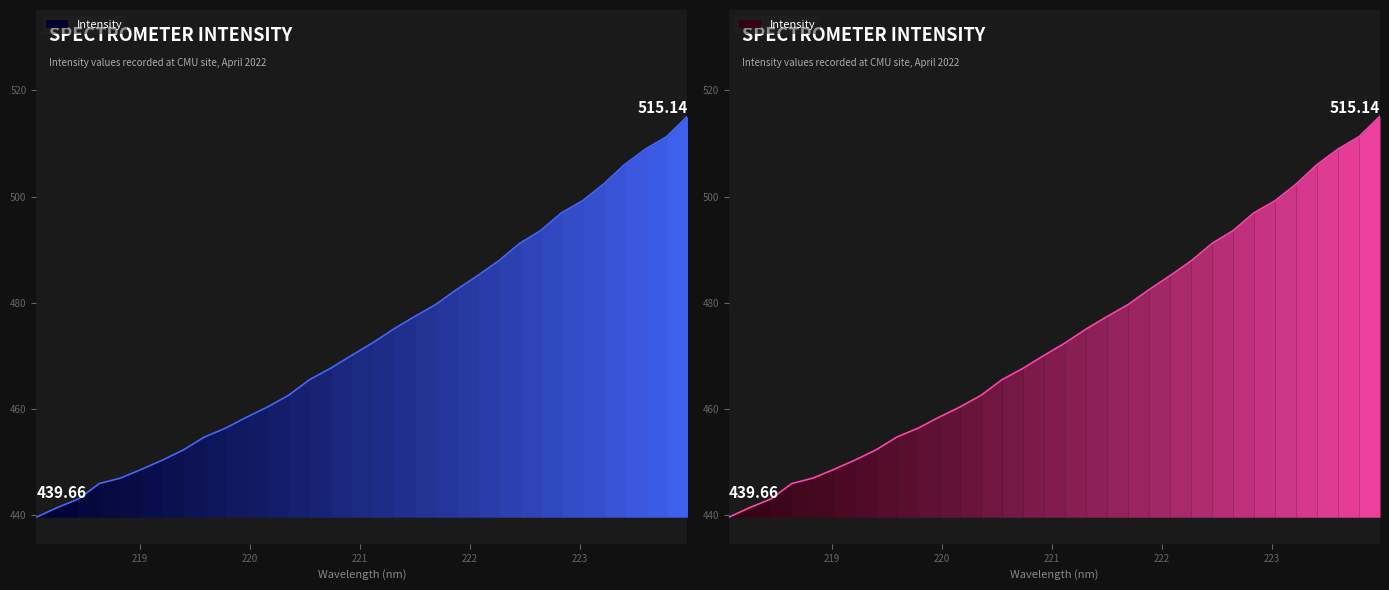

The chart shows a value of 609.2 at 218.2508. True or false?

False